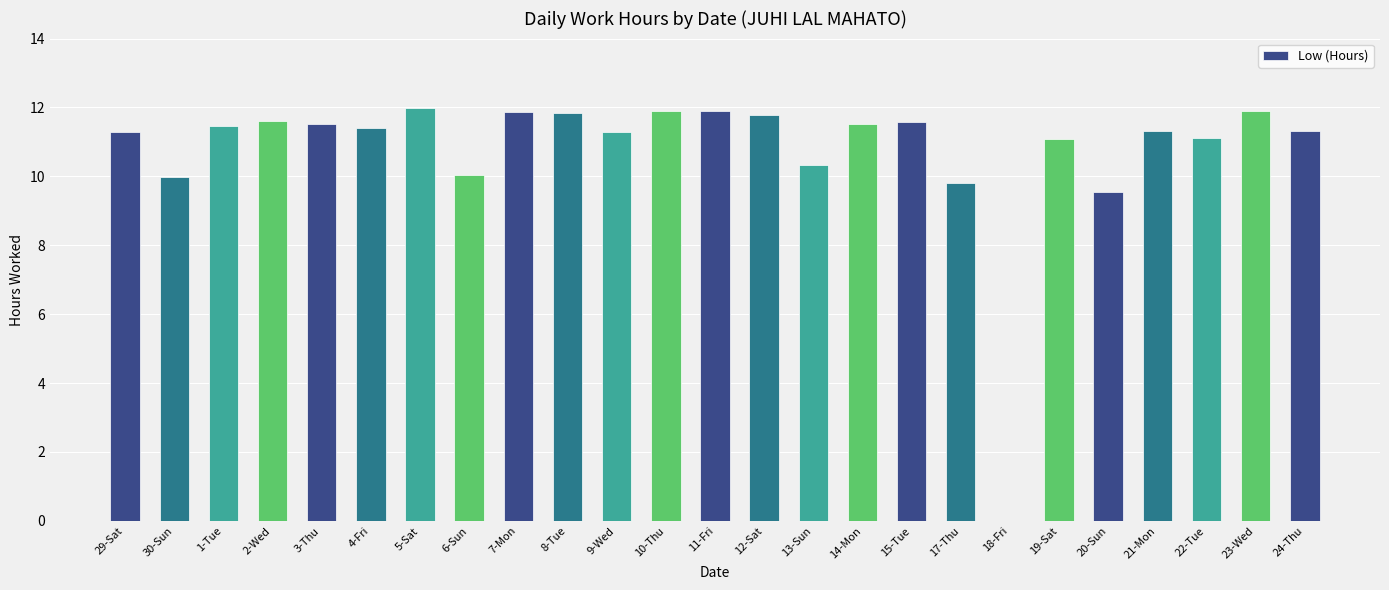

Is it true that the value at 18-Fri is 7.0?

False